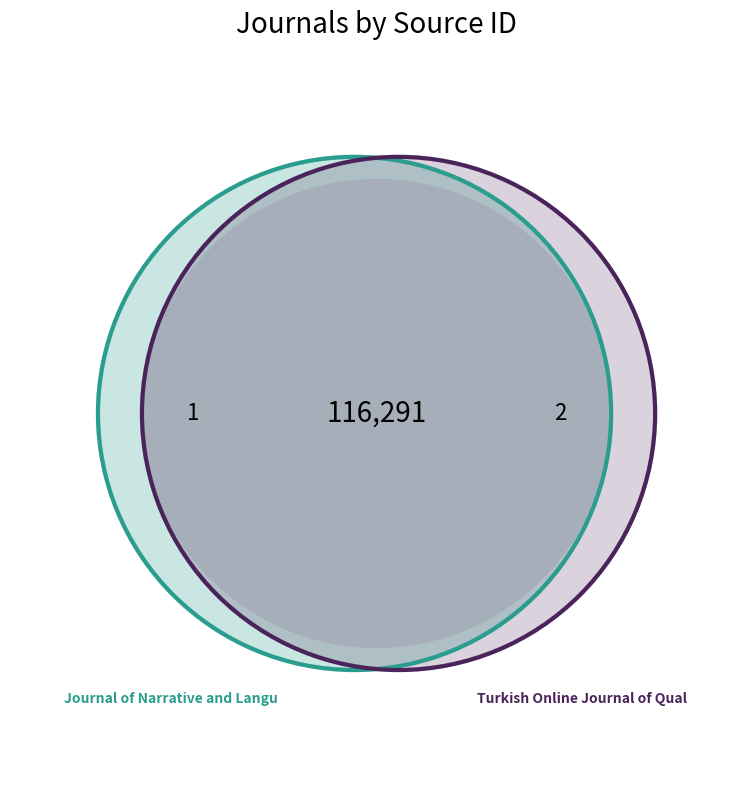

What is the ratio of the value at Turkish Online Journal of Qualitative Inquiry to the value at Journal of Narrative and Language Studies?

1.0